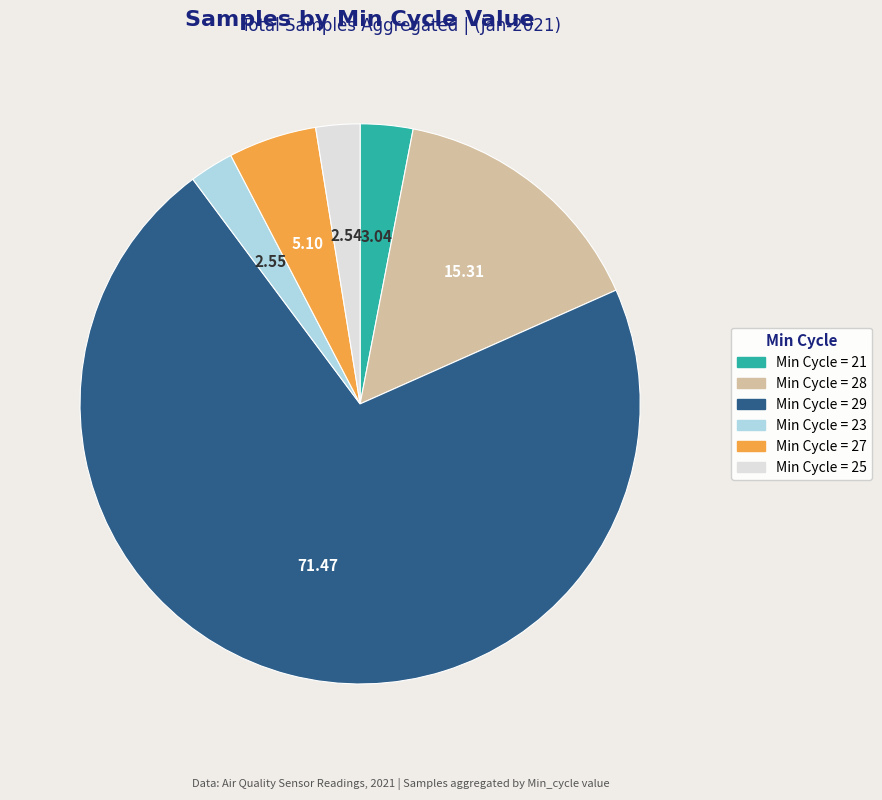

How many slices are in this pie chart?

6